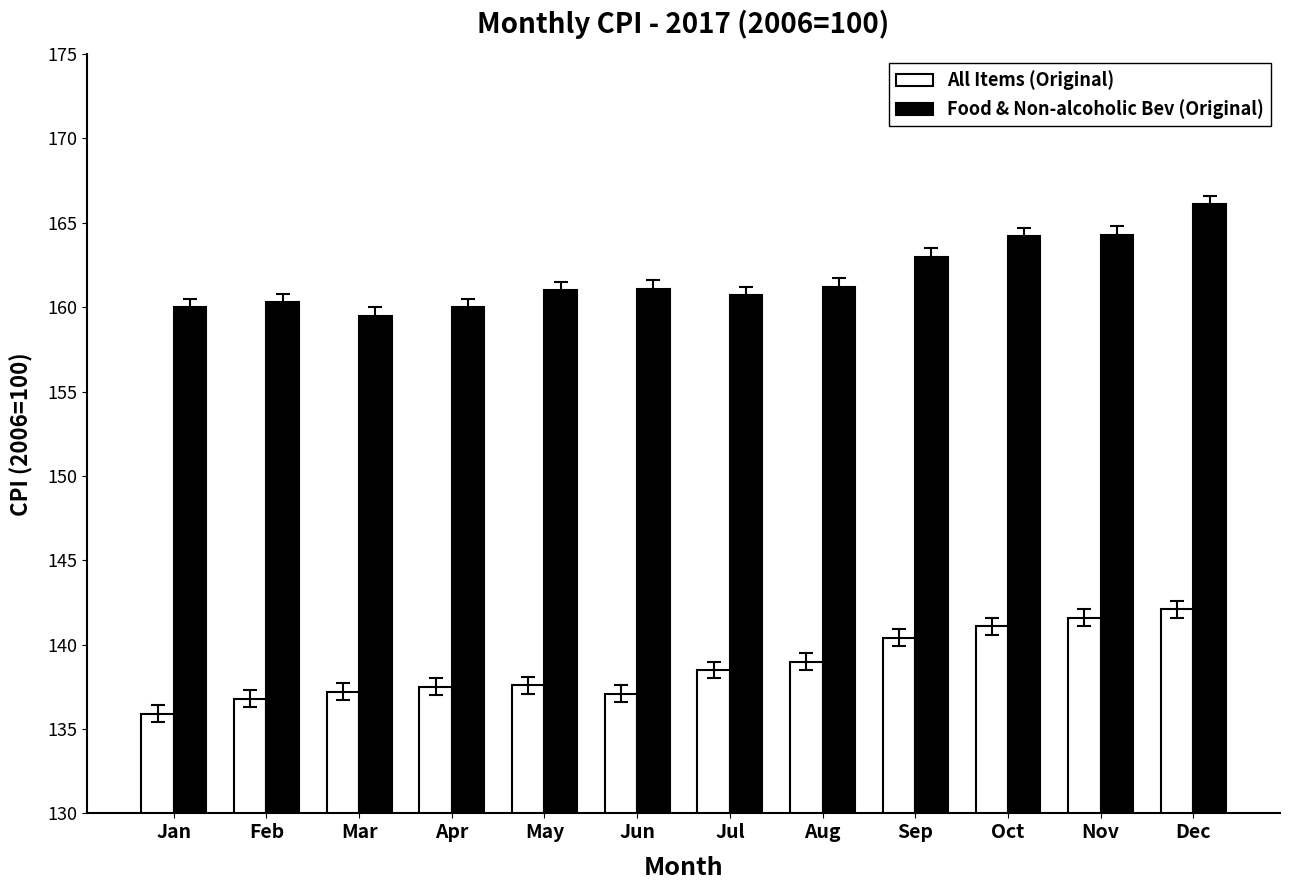

Between Mar and Dec, which series saw the biggest shift?

Food & Non-alcoholic Bev (Original)